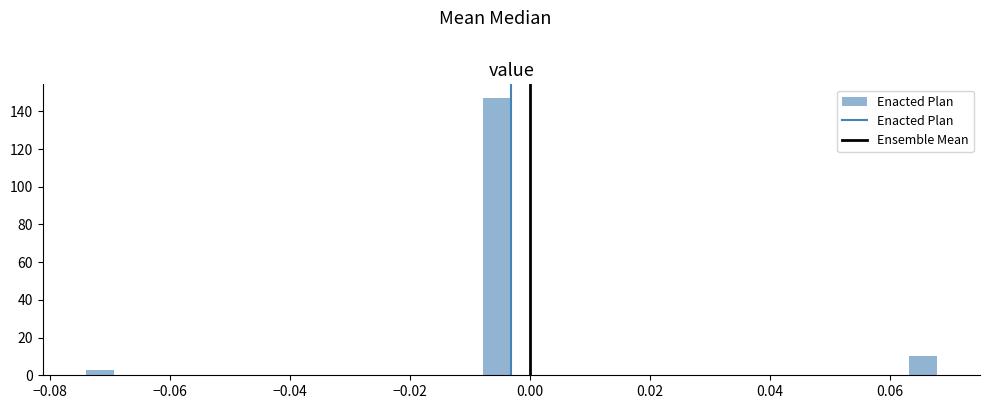

Read against the x-axis, roughly where is the centre of the tallest bar?

-0.006